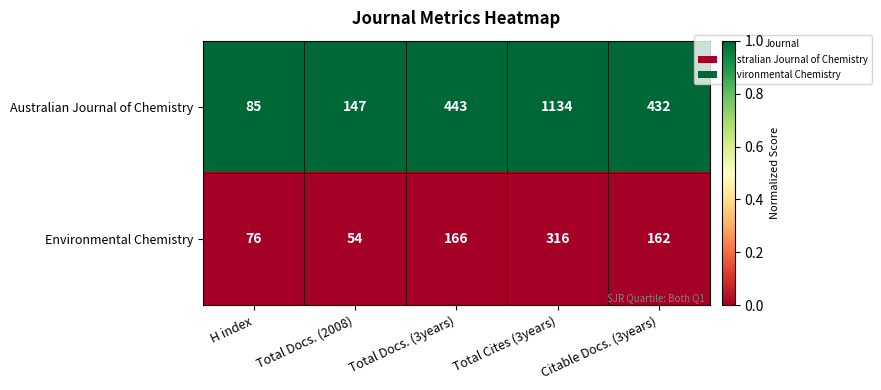

List the series in order of their peak value, lowest first.

Environmental Chemistry, Australian Journal of Chemistry